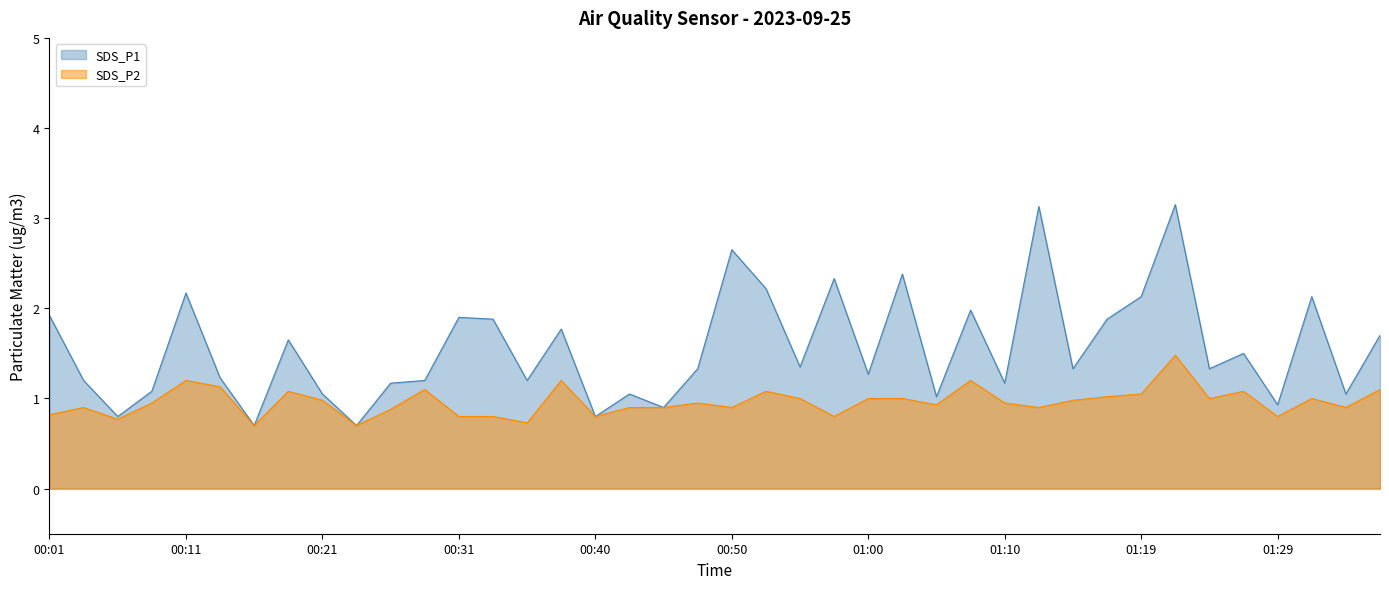

At how many categories does at least one series exceed 0?

40